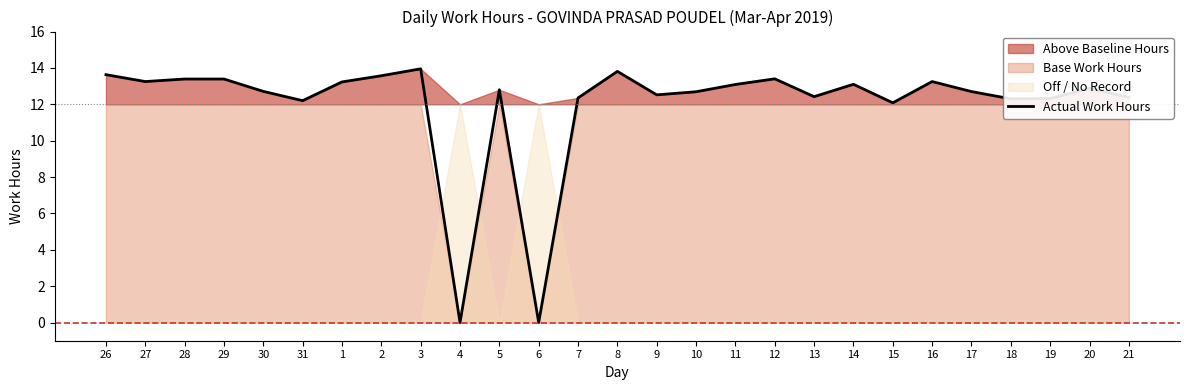

What is the value of the 8th point from the left?

13.6